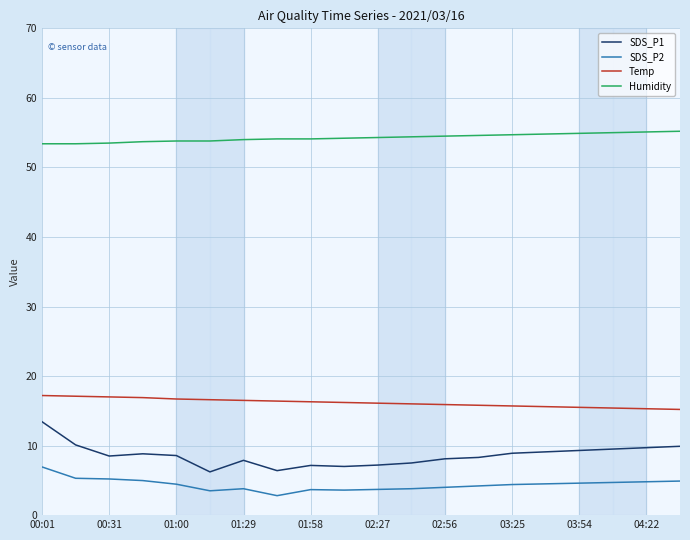

Which series has the largest range (max minus min)?

SDS_P1